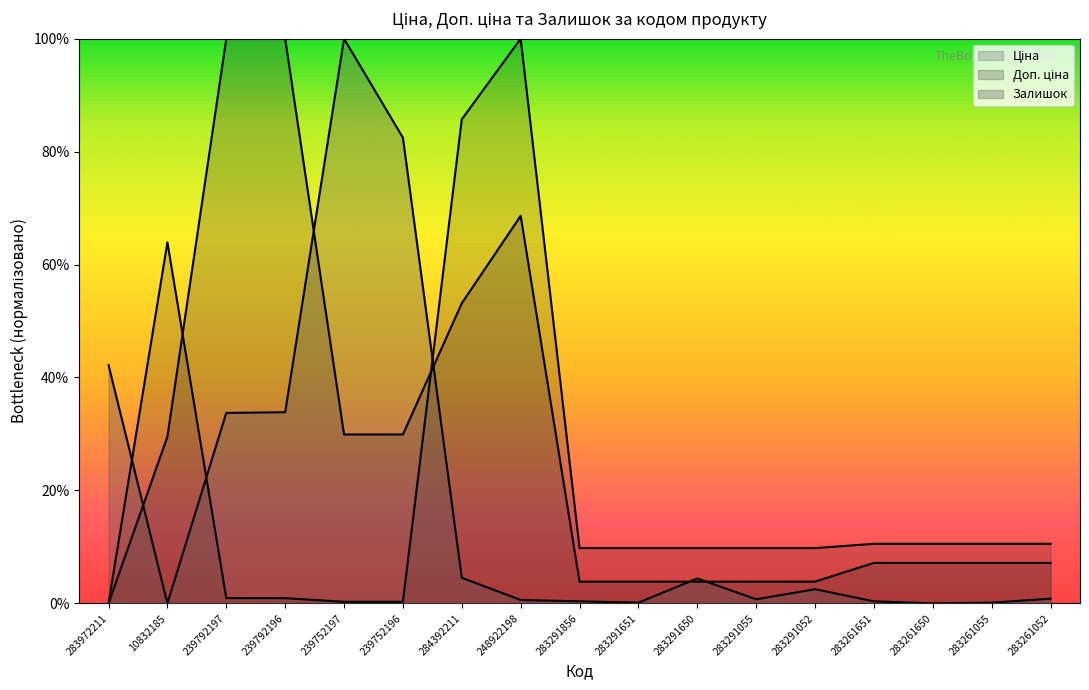

Which series has the widest spread of values?

Ціна